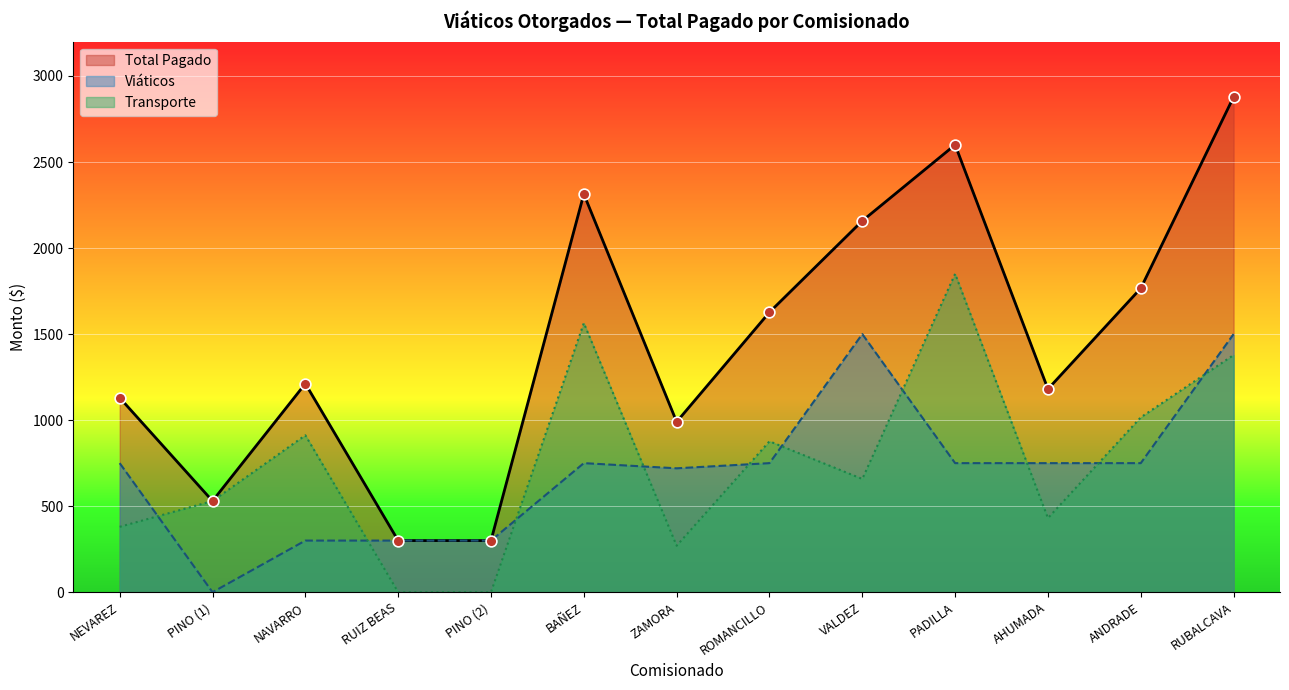

Which has a higher value, NAVARRO or RUBALCAVA?

RUBALCAVA